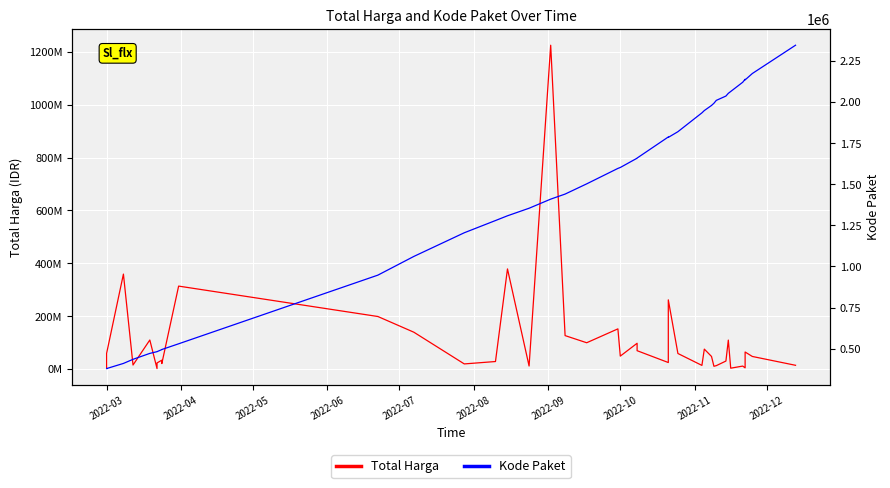

True or false: Total Harga has a value of 77918506 at 38.

False